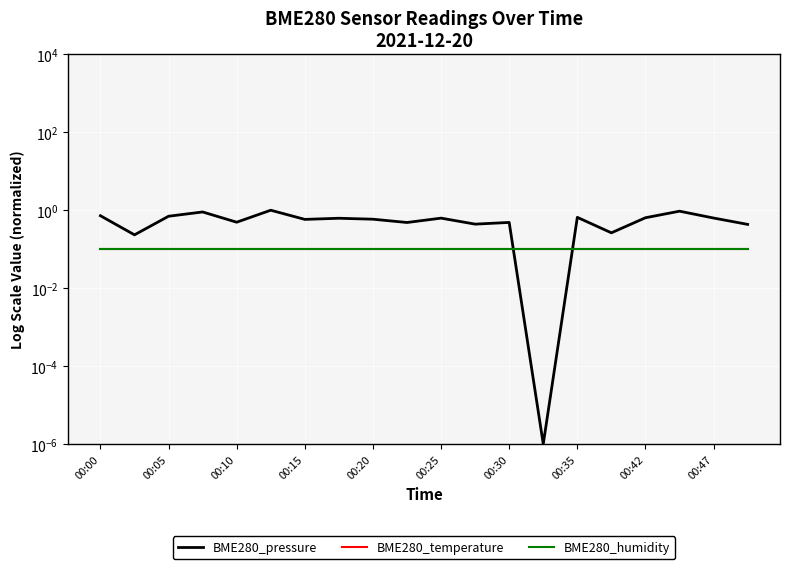

What is the value of the BME280_humidity point at the 6th from the left?

0.1